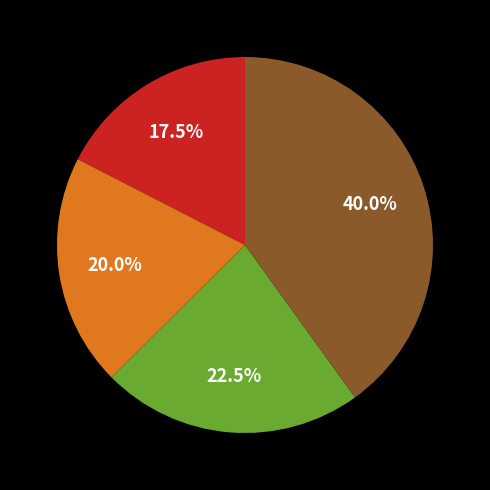

Count the number of slices in the pie.

4